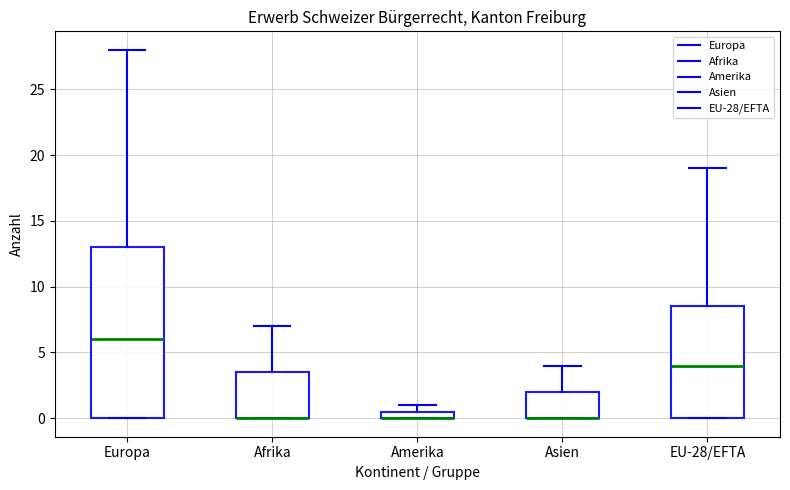

Comparing the boxes themselves (not the whiskers), which one is the tallest?

Europa